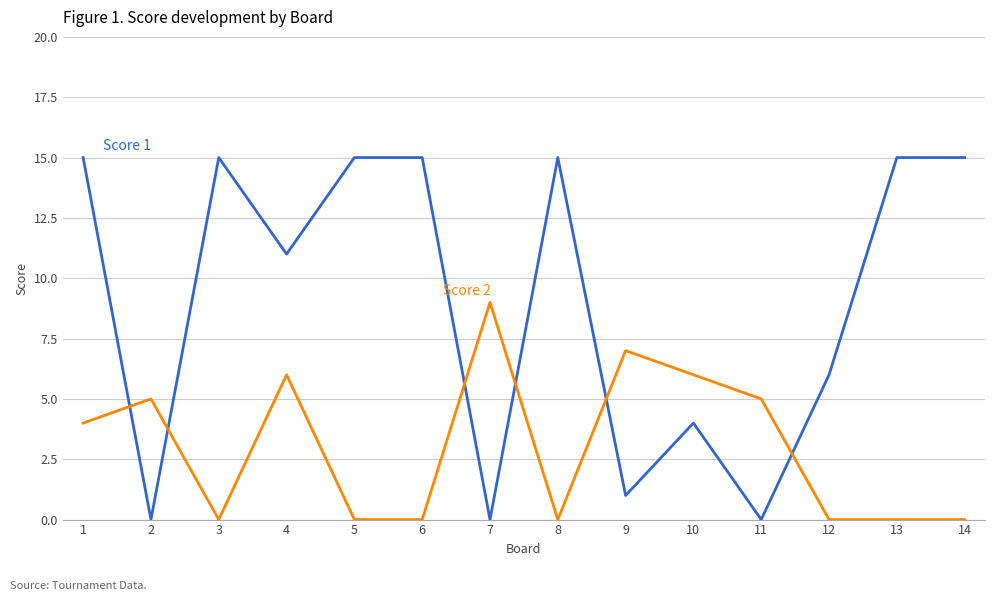

What is the total value across all series at 2?

5